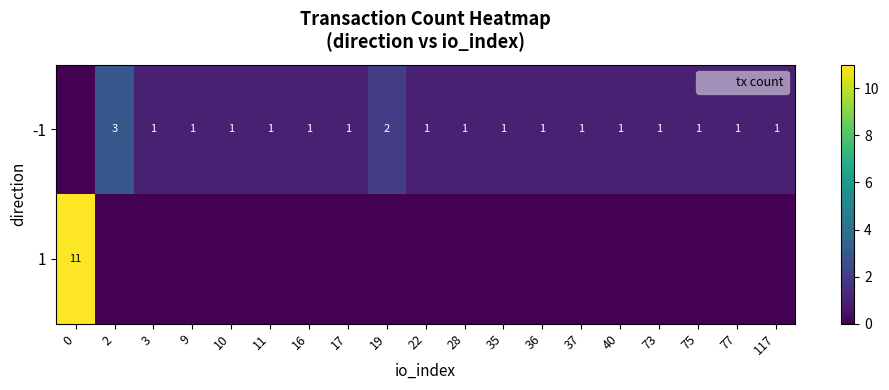

List the series in order of their peak value, highest first.

1, -1